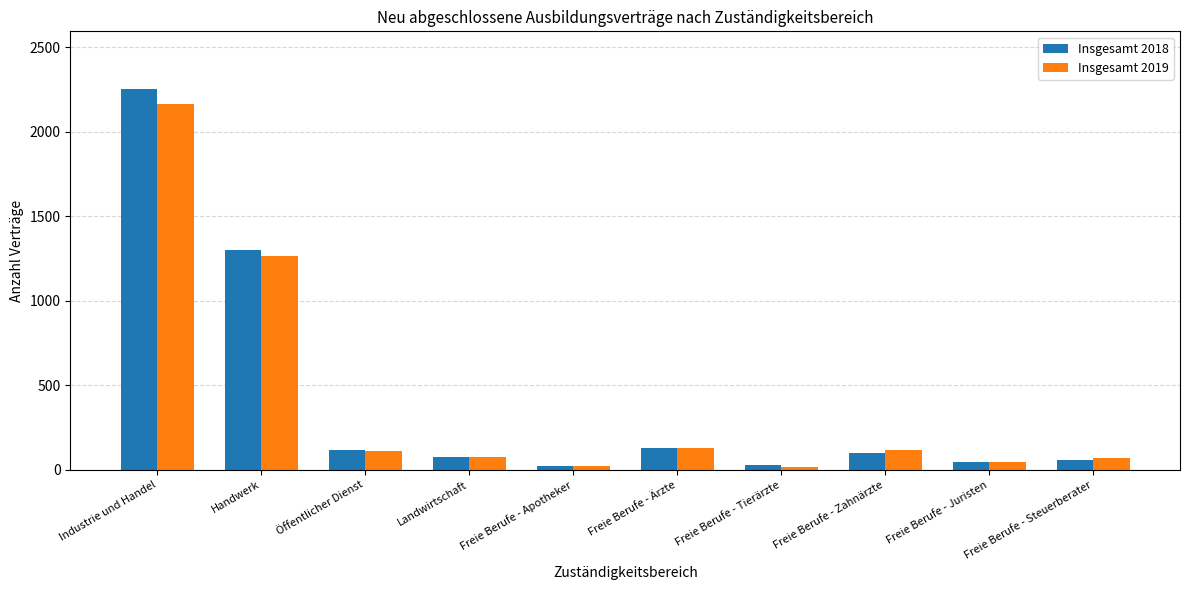

Is the value of Insgesamt 2018 at Freie Berufe - Apotheker greater than the value of Insgesamt 2019 at Landwirtschaft?

No